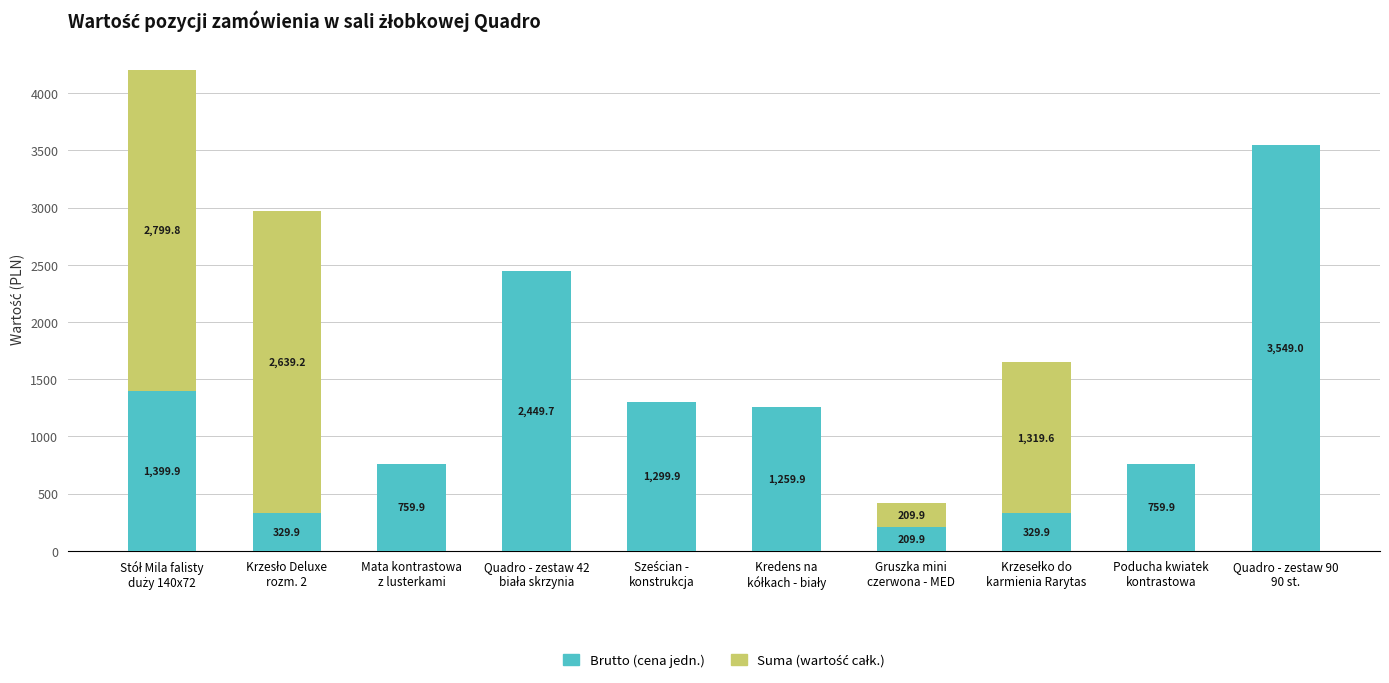

Count the number of data series in this chart.

2